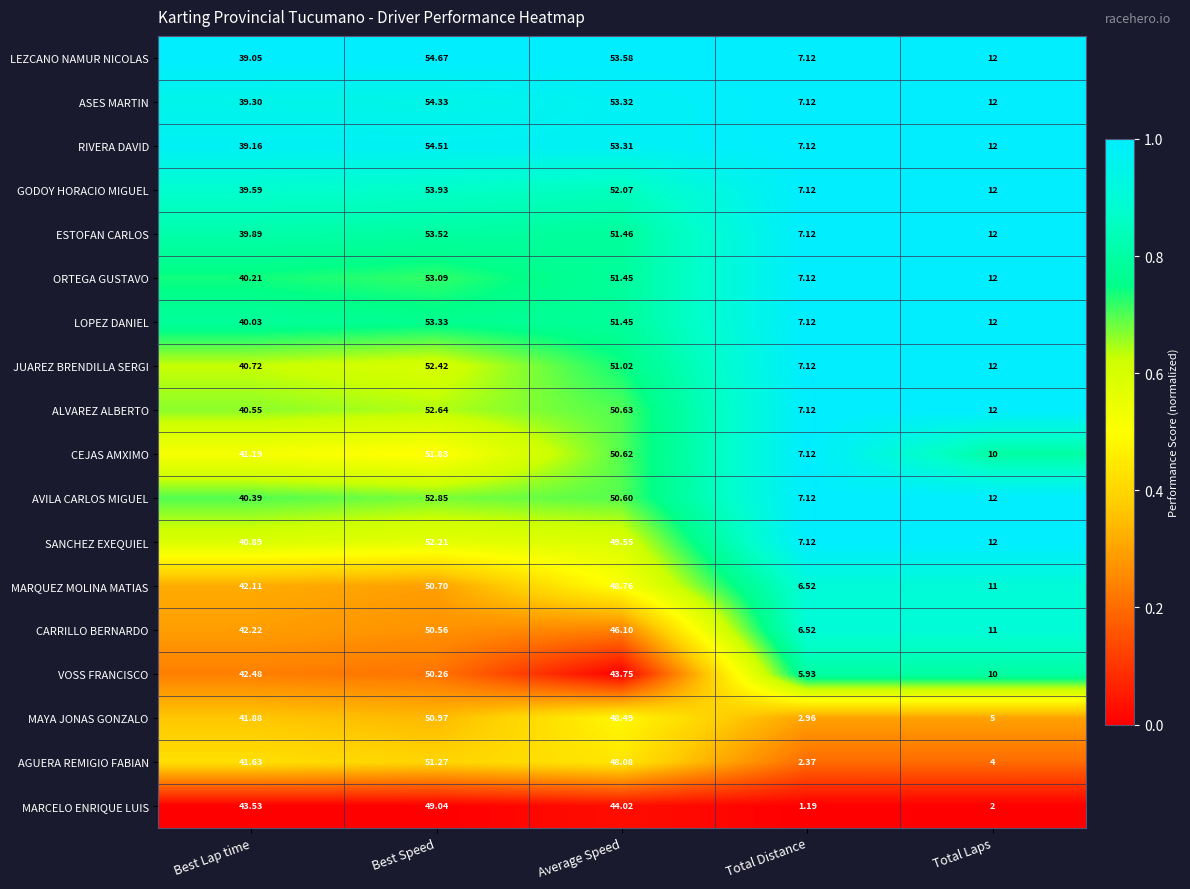

At which label is CARRILLO BERNARDO closest to 28?

Best Lap time